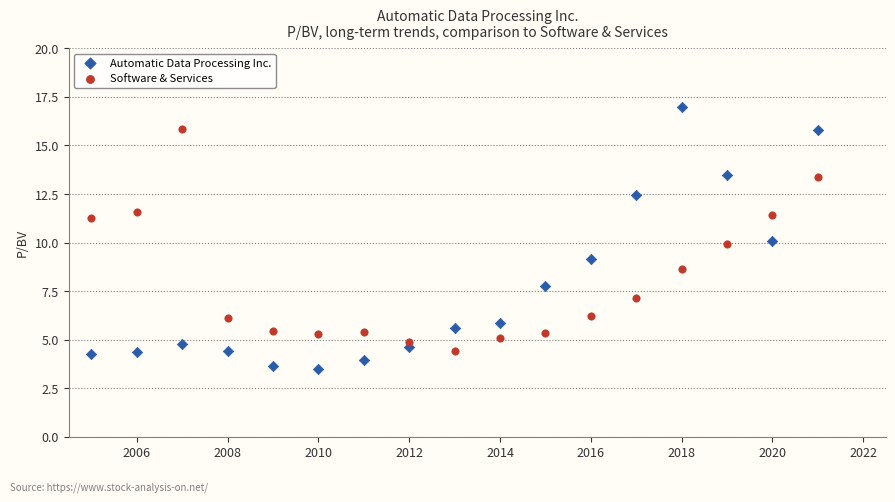

Across all data points, what is the range of Y values (max minus min)?

13.5